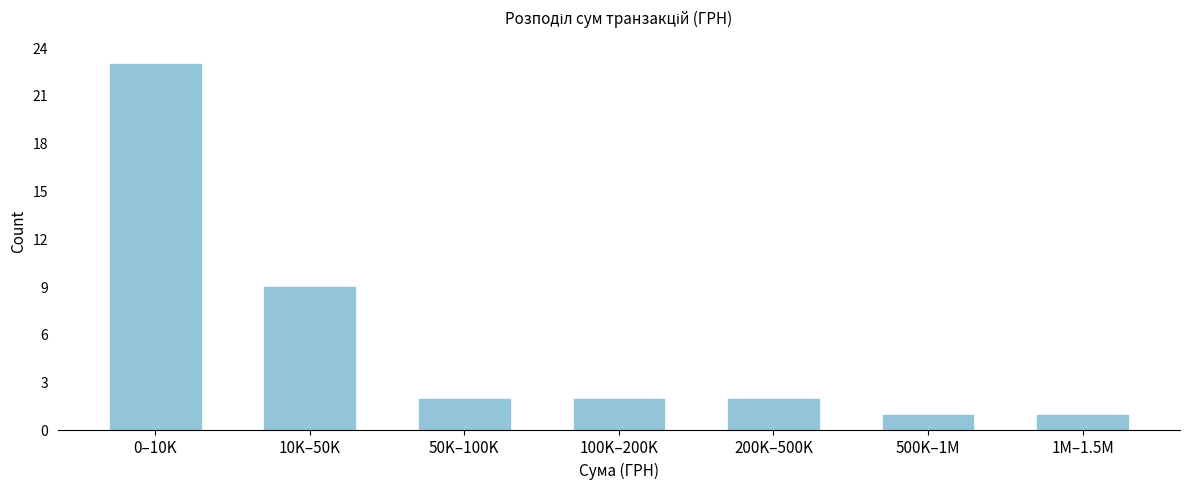

Reading left to right, transcribe all the data shown in this chart.

0–10K=23	10K–50K=9	50K–100K=2	100K–200K=2	200K–500K=2	500K–1M=1	1M–1.5M=1